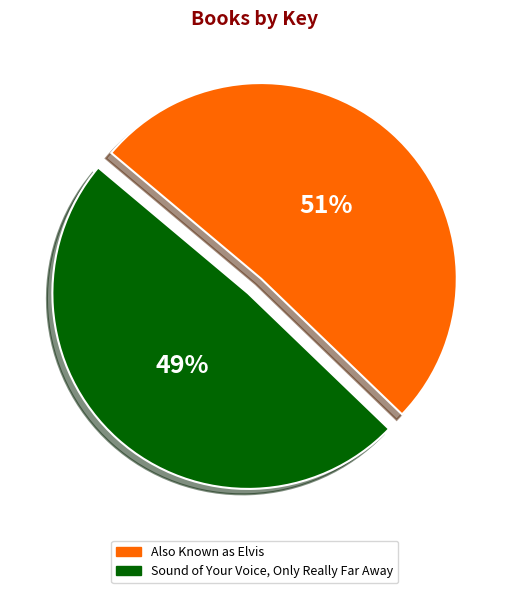

How many segments does this pie chart have?

2